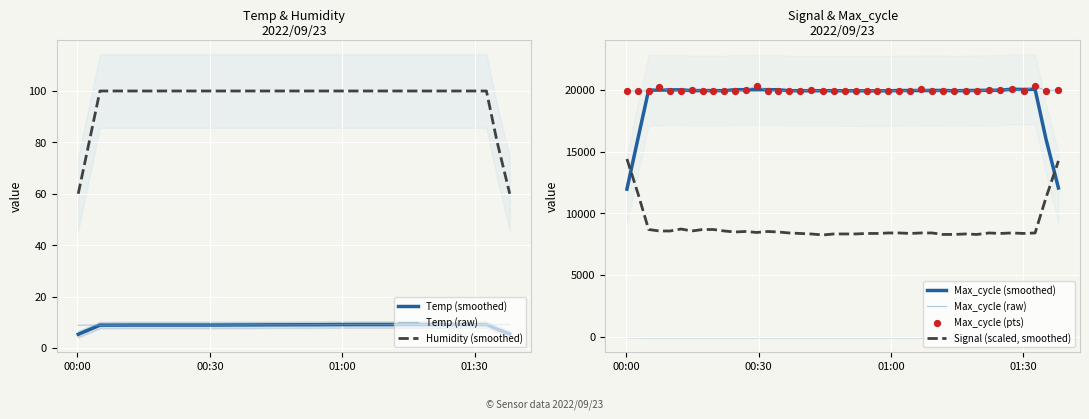

Which series has the widest spread of Y values?

Max_cycle